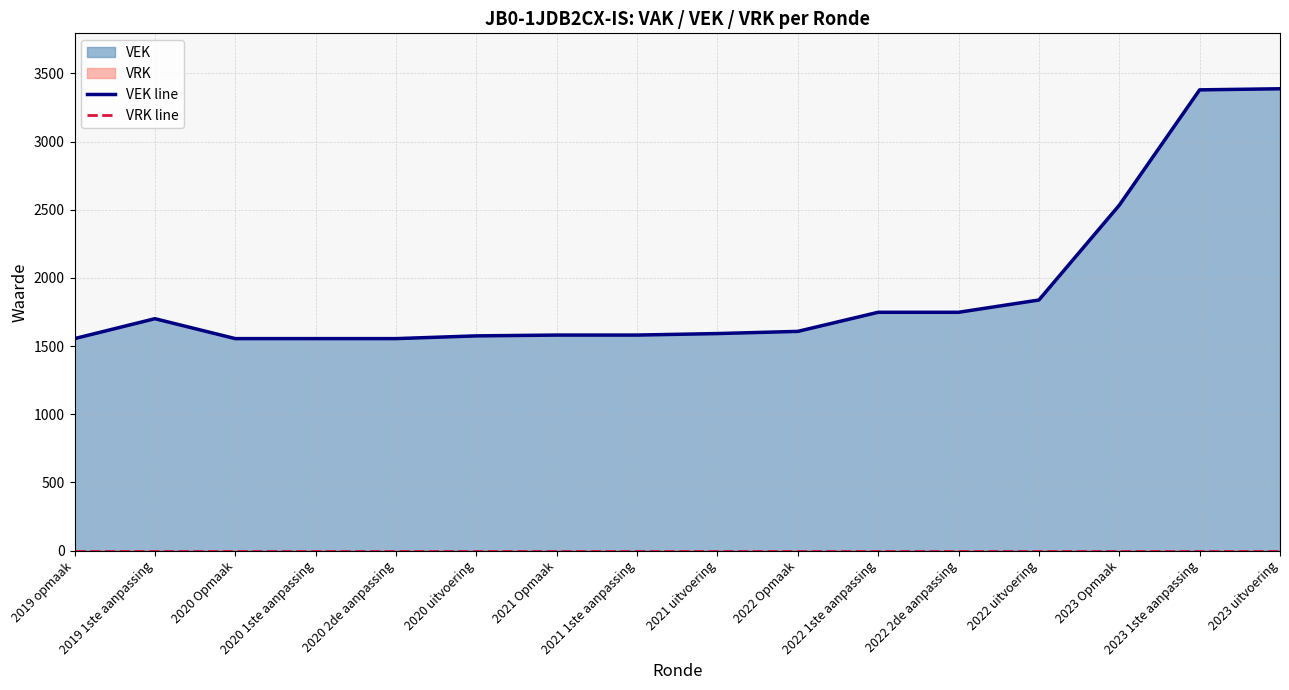

Reading right to left, extract all data points from this chart.

VEK line: 2023 uitvoering=3387	2023 1ste aanpassing=3379	2023 Opmaak=2533	2022 uitvoering=1838	2022 2de aanpassing=1748	2022 1ste aanpassing=1748	2022 Opmaak=1608	2021 uitvoering=1592	2021 1ste aanpassing=1581	2021 Opmaak=1581	2020 uitvoering=1575	2020 2de aanpassing=1555	2020 1ste aanpassing=1555	2020 Opmaak=1555	2019 1ste aanpassing=1701	2019 opmaak=1555
VRK line: 2023 uitvoering=0	2023 1ste aanpassing=0	2023 Opmaak=0	2022 uitvoering=0	2022 2de aanpassing=0	2022 1ste aanpassing=0	2022 Opmaak=0	2021 uitvoering=0	2021 1ste aanpassing=0	2021 Opmaak=0	2020 uitvoering=0	2020 2de aanpassing=0	2020 1ste aanpassing=0	2020 Opmaak=0	2019 1ste aanpassing=0	2019 opmaak=0